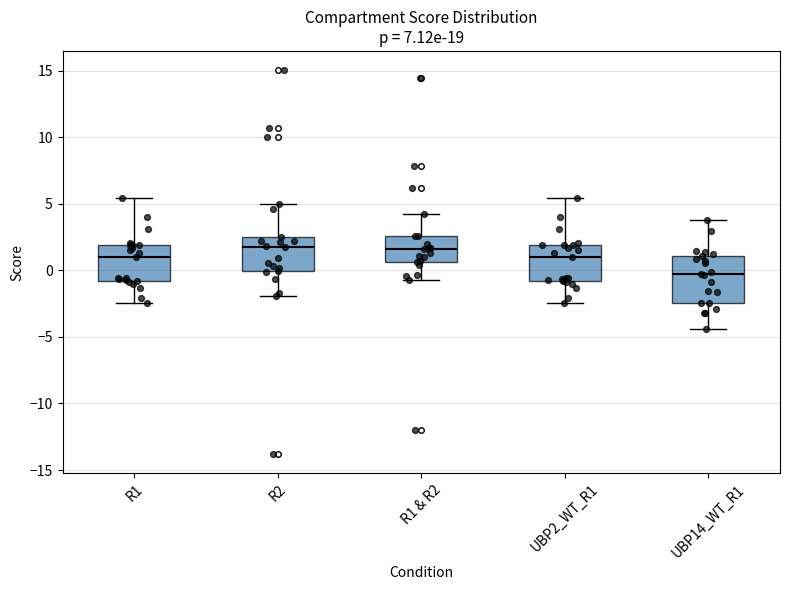

Reading left to right, transcribe this box plot: for each box, give where its median line is, the range the box spans, and where its two whiskers end, as read against the y-axis. The values are not printed on the chart, so give them approximately, as read against the axis.

R1: median 1.0, box -1.0 to 2.0, whiskers -2.5 to 5.5
R2: median 2.0, box 0.0 to 2.5, whiskers -2.0 to 5.0
R1 & R2: median 1.5, box 0.5 to 2.5, whiskers -0.5 to 4.5
UBP2_WT_R1: median 1.0, box -1.0 to 2.0, whiskers -2.5 to 5.5
UBP14_WT_R1: median -0.5, box -2.5 to 1.0, whiskers -4.5 to 4.0